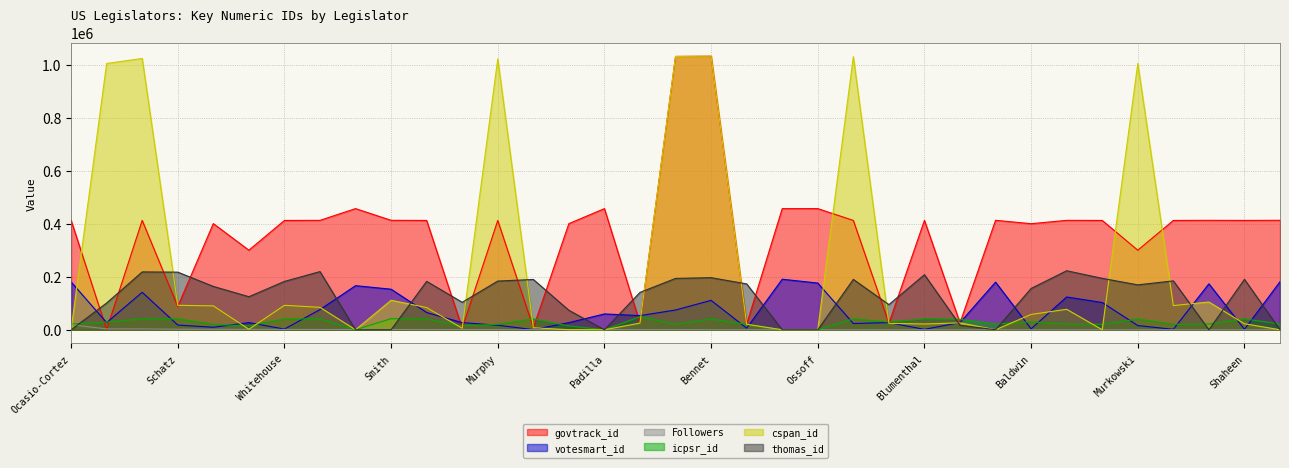

At Klobuchar, list the series in order from smallest to largest.

Followers, icpsr_id, votesmart_id, cspan_id, thomas_id, govtrack_id